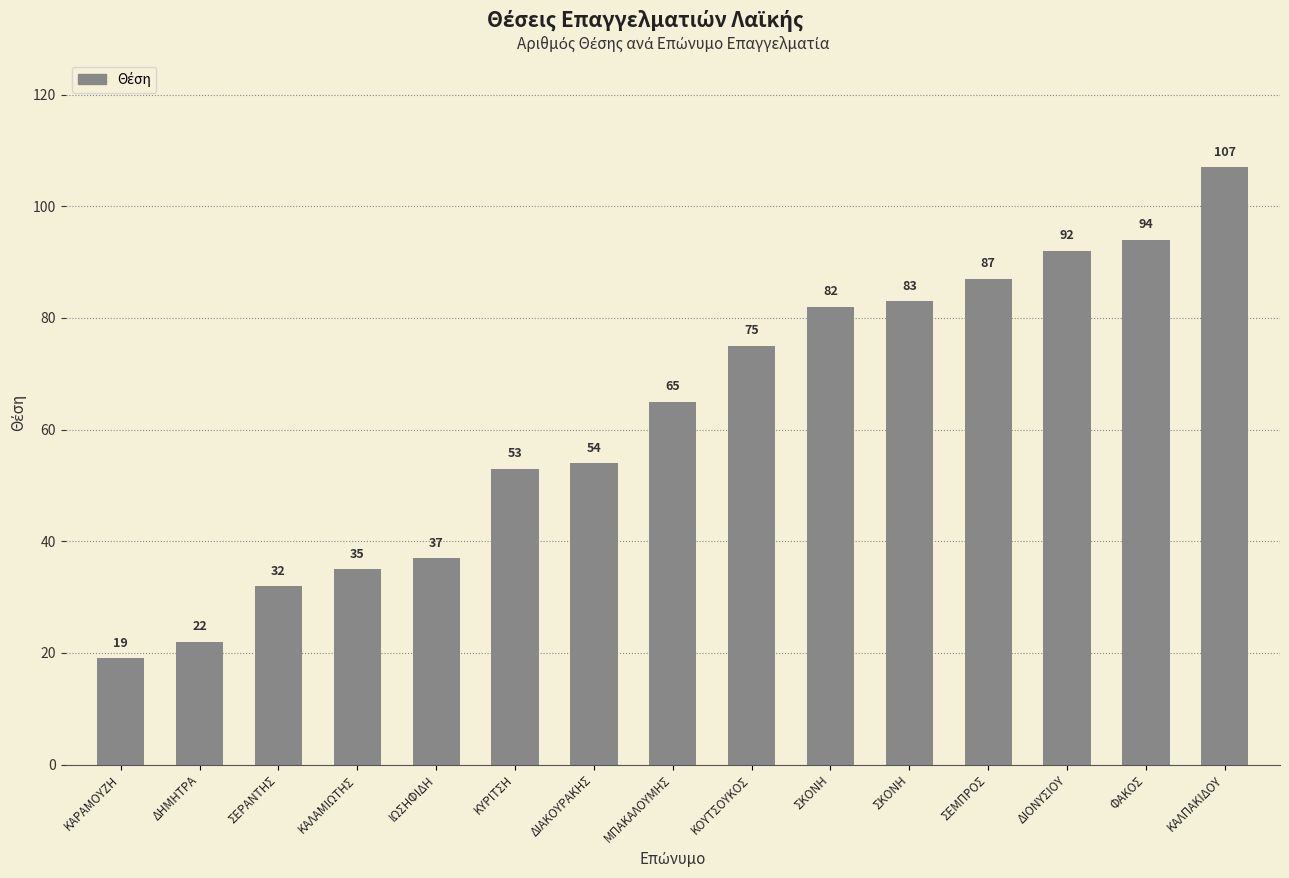

What is the maximum value shown in the chart?

107